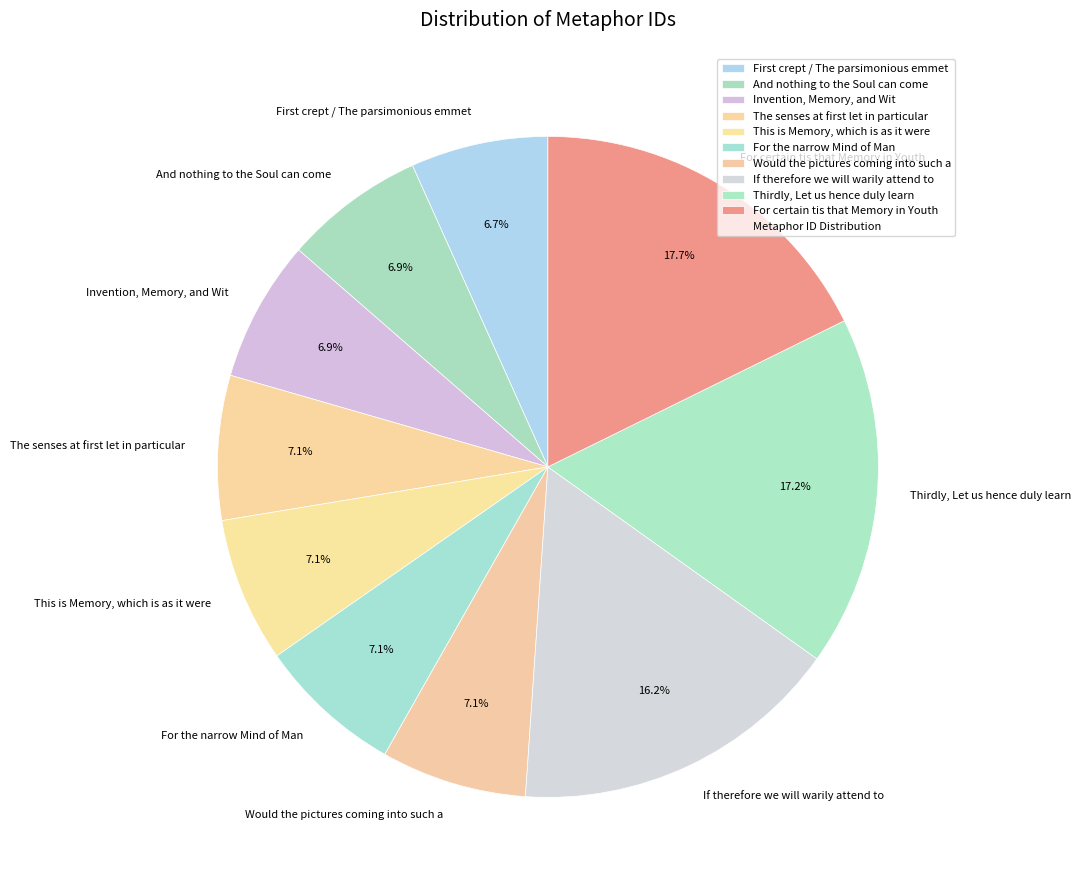

What is the largest slice in the pie chart?

For certain tis that Memory in Youth